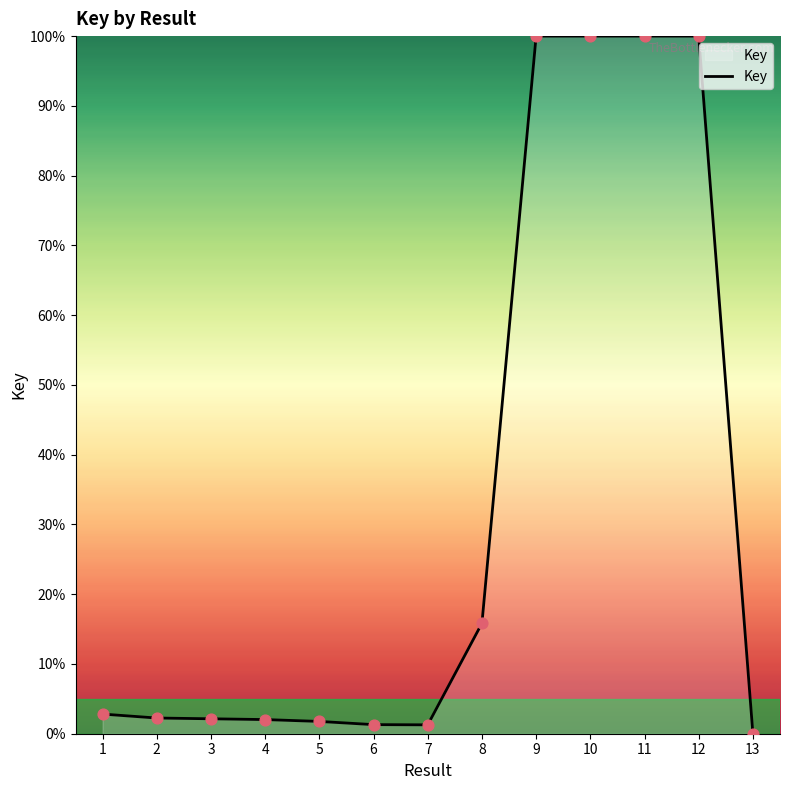

What is the change in value from 6 to 10?

+98.7